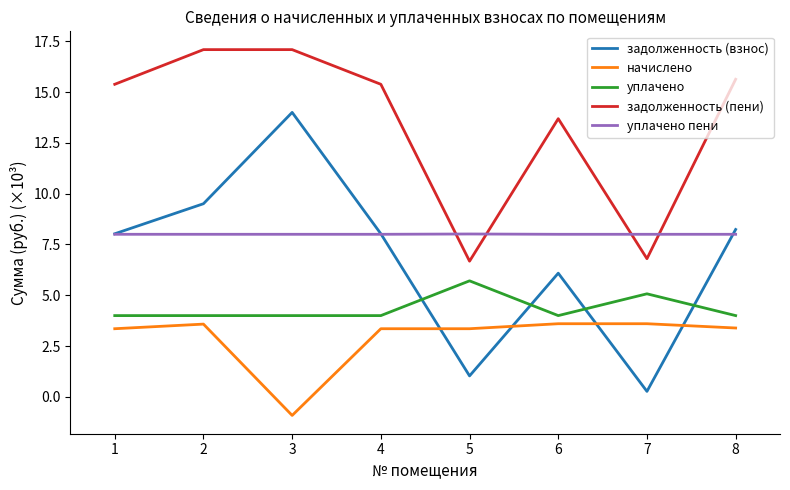

What is the average value of the уплачено series?

4.3